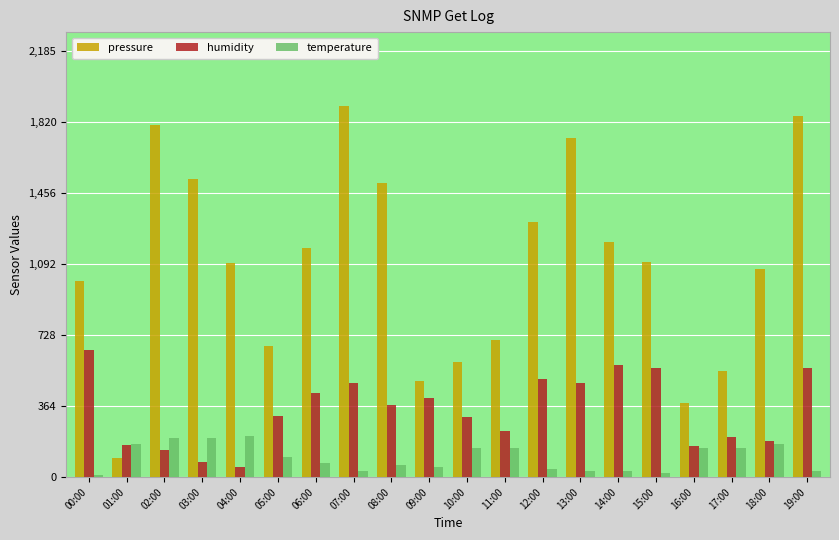

List the series in order of their peak value, lowest first.

temperature, humidity, pressure